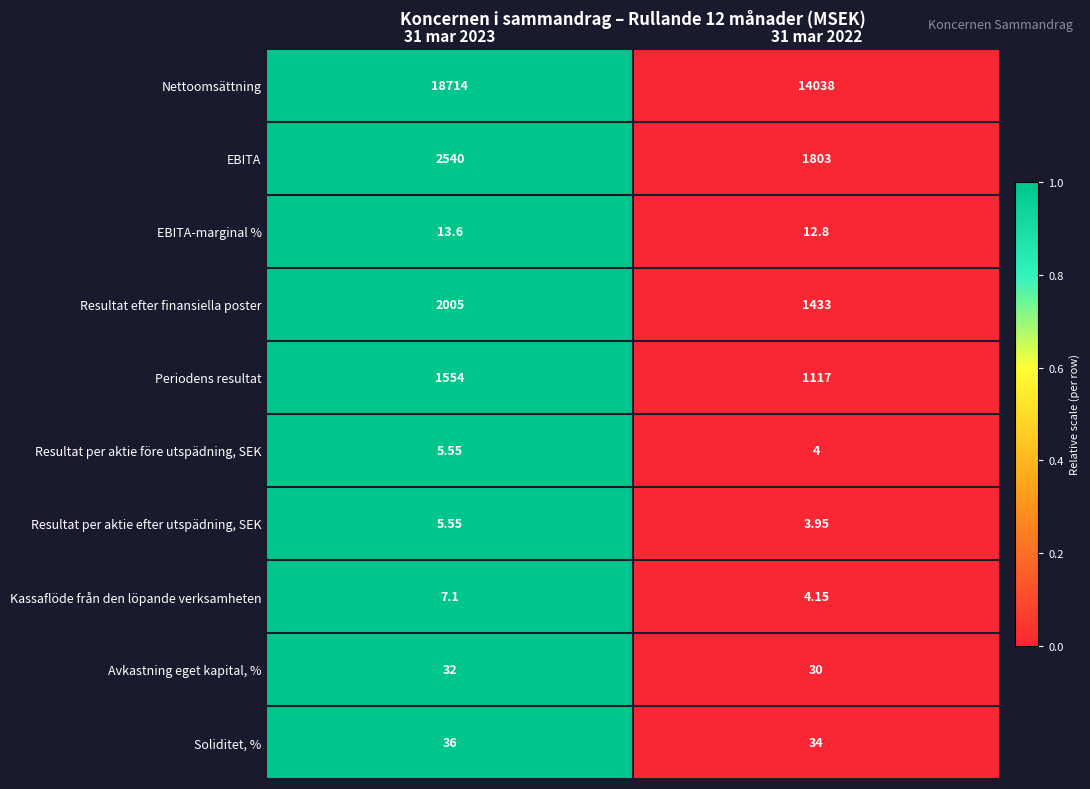

Which series has the largest range (max minus min)?

Nettoomsättning